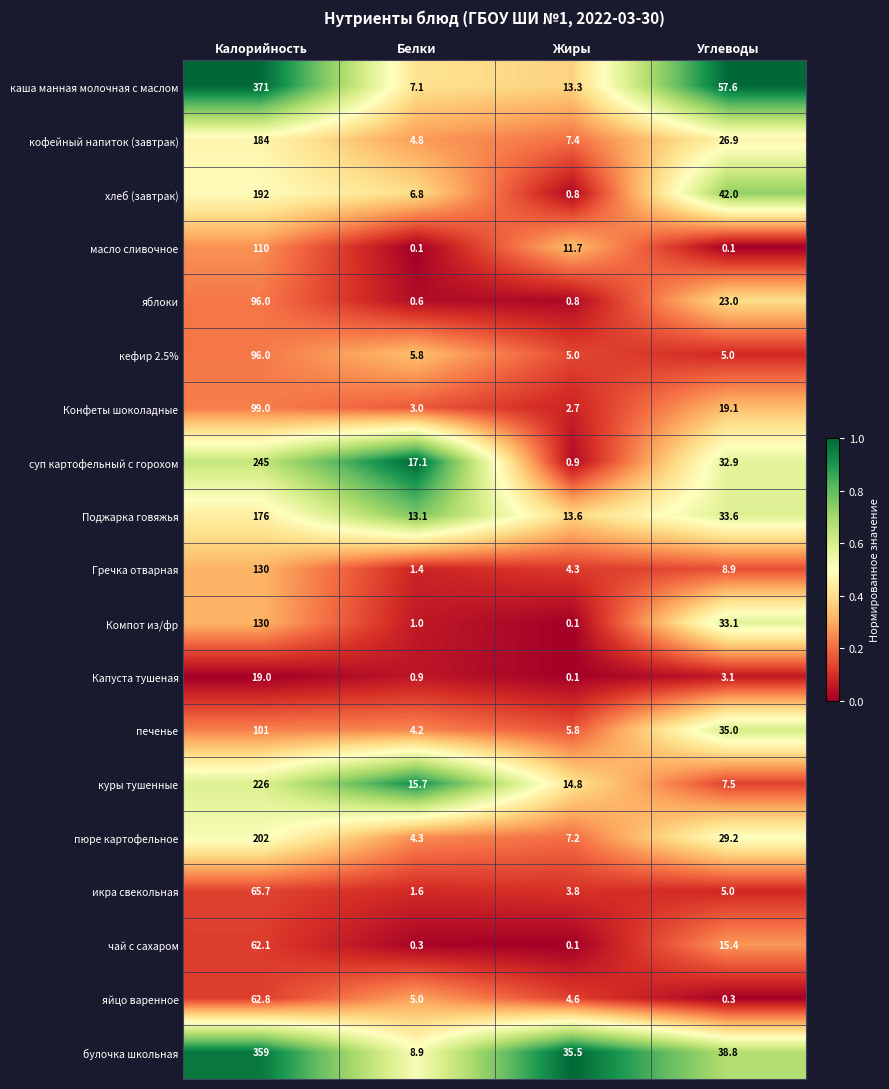

Rank the series at Белки from highest to lowest value.

суп картофельный с горохом, куры тушенные, Поджарка говяжья, булочка школьная, каша манная молочная с маслом, хлеб (завтрак), кефир 2.5%, яйцо варенное, кофейный напиток (завтрак), пюре картофельное, печенье, Конфеты шоколадные, икра свекольная, Гречка отварная, Компот из/фр, Капуста тушеная, яблоки, чай с сахаром, масло сливочное